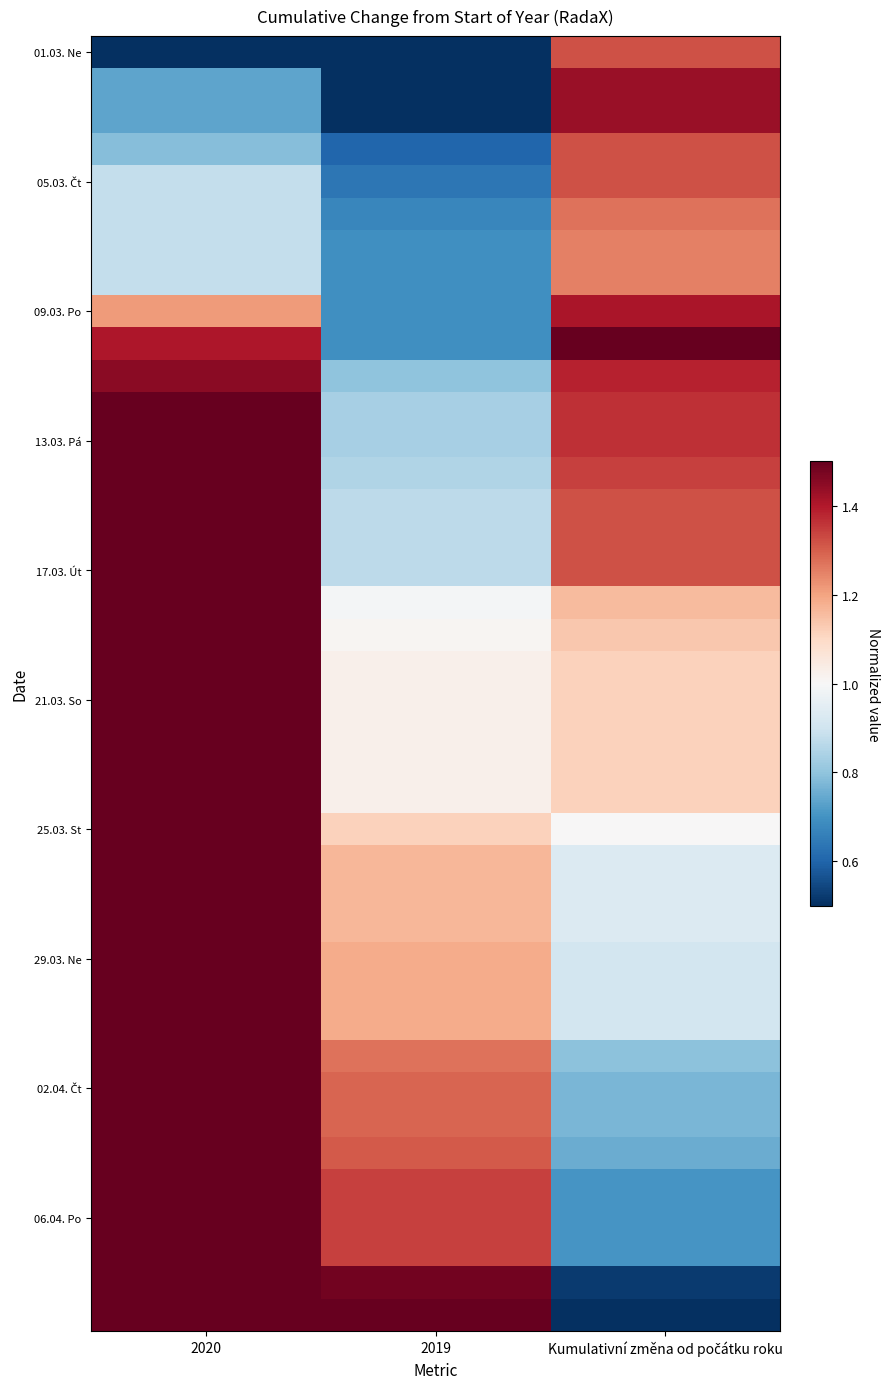

At which category does the chart reach its peak across all series?

Kumulativní změna od počátku roku